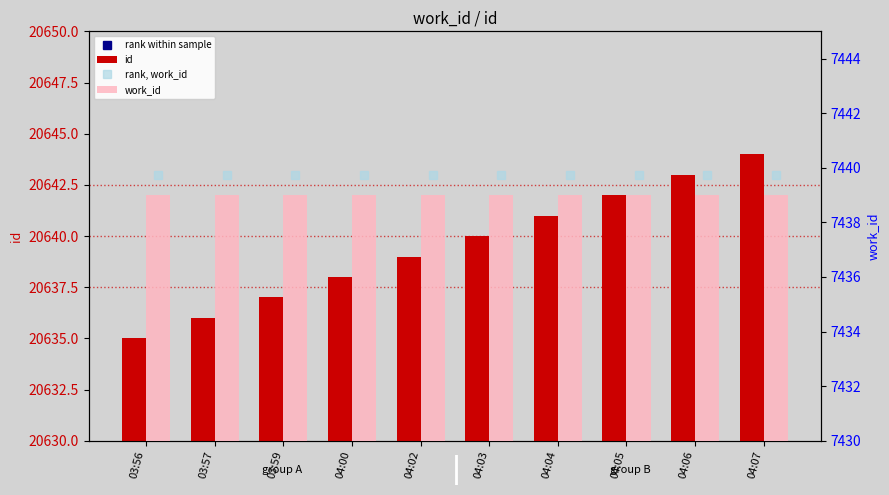

What is the sum of the work_id values at 04:00 and 03:59?

14878.0